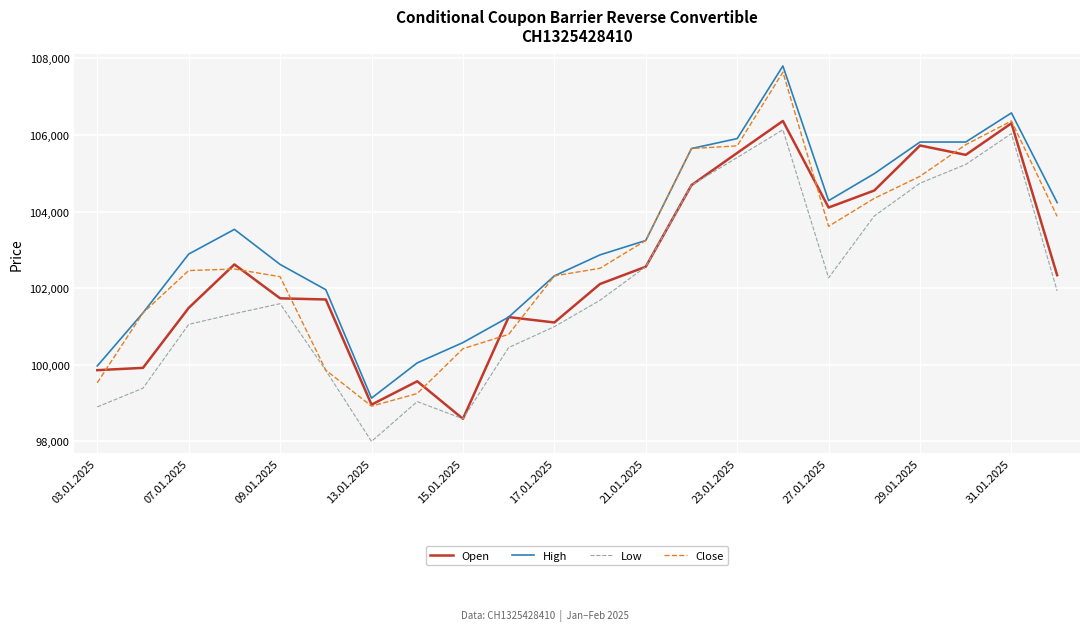

True or false: Low and High cross at least once.

False